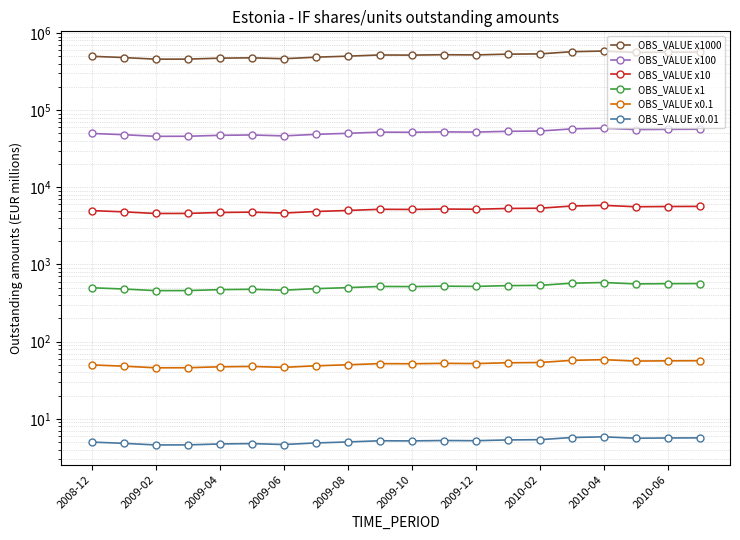

True or false: OBS_VALUE x0.01 and OBS_VALUE x100 intersect in this chart.

False